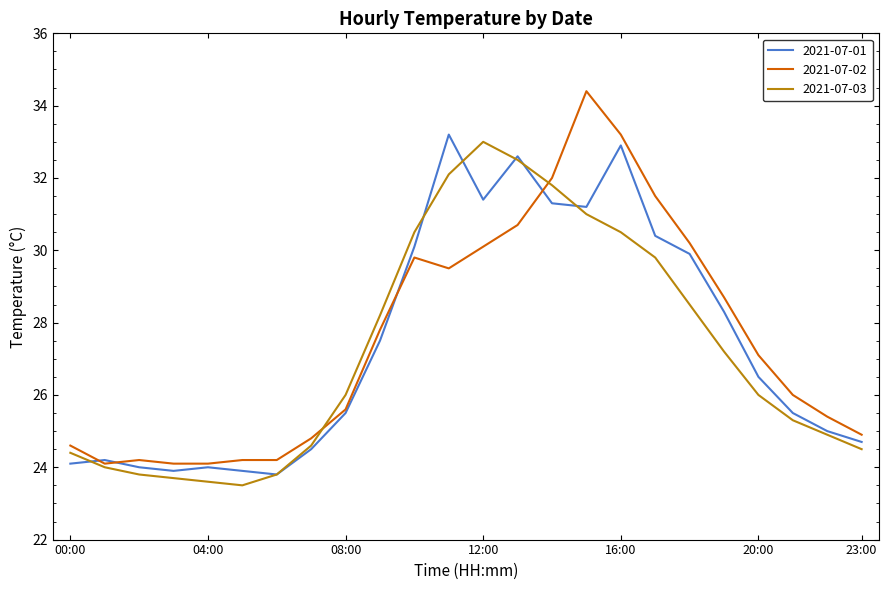

Which series has the largest range (max minus min)?

2021-07-02